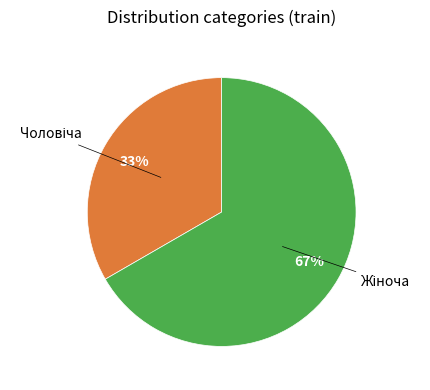

How many segments does this pie chart have?

2